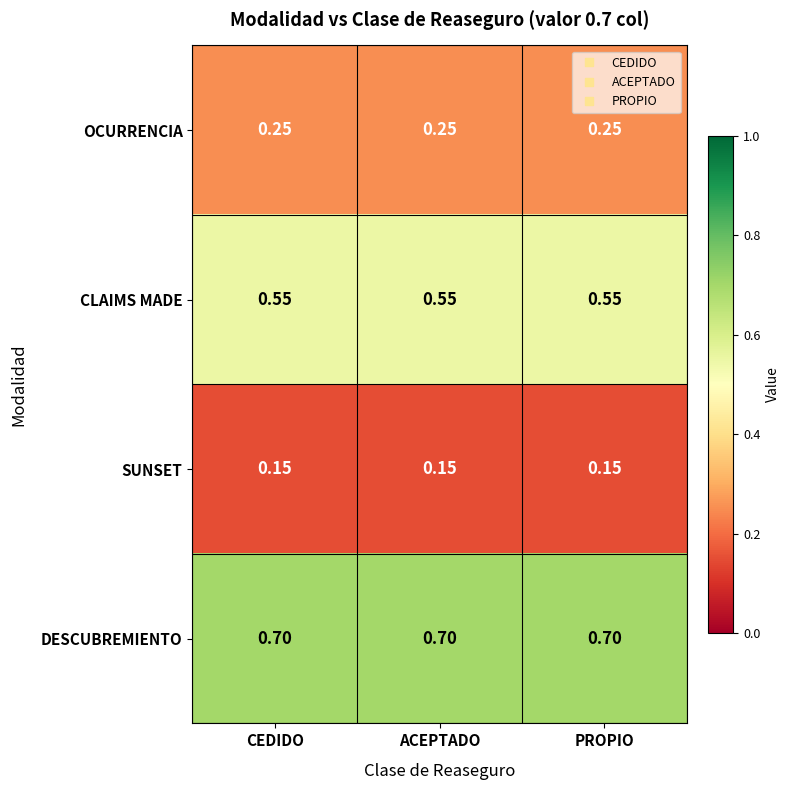

Is the value of SUNSET at CEDIDO greater than the value of DESCUBREMIENTO at PROPIO?

No